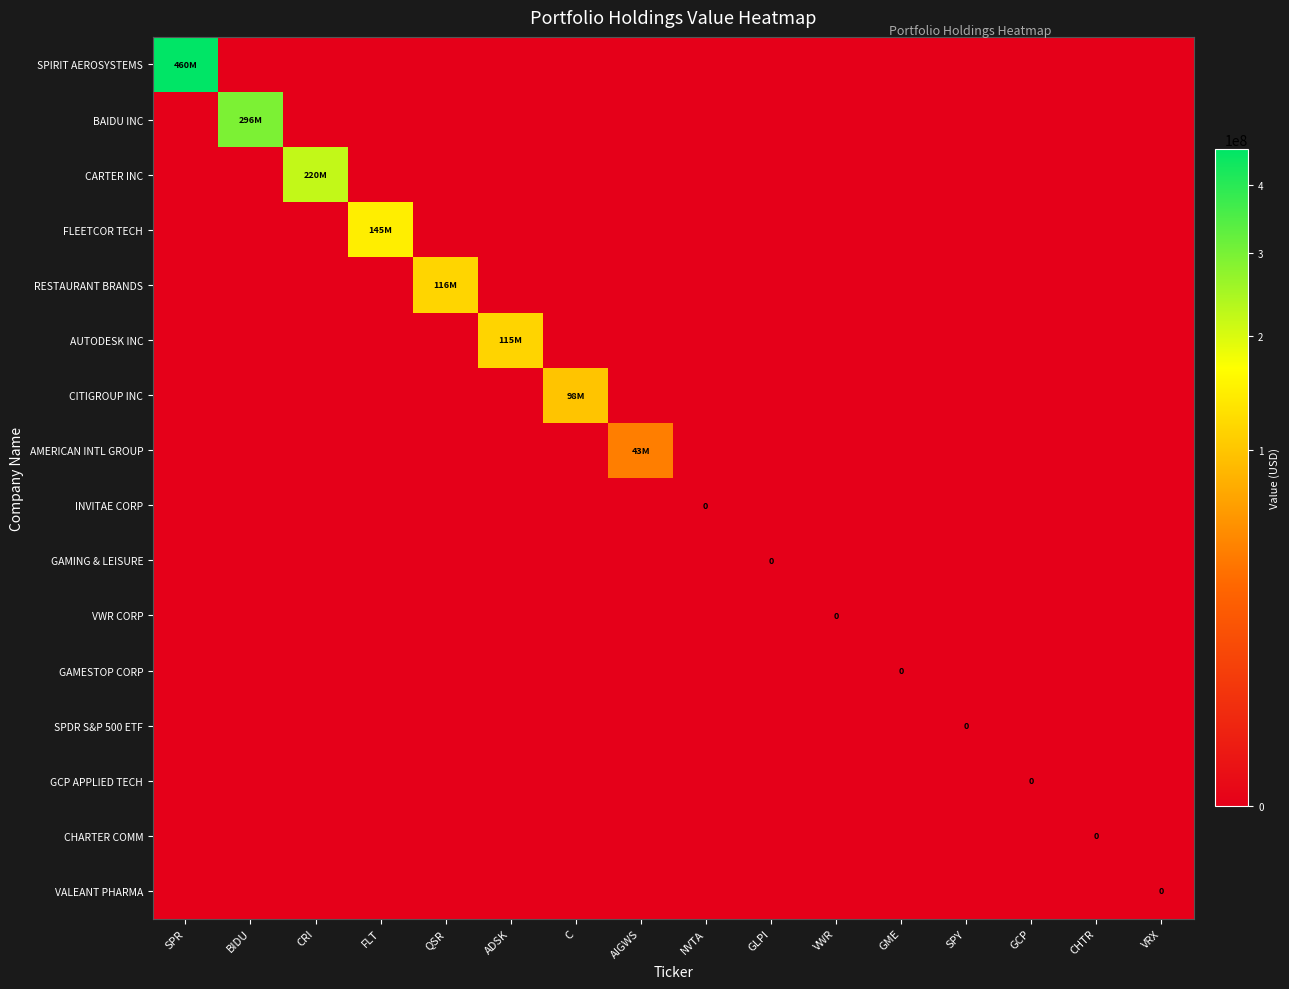

Which series has the largest total across all categories?

SPIRIT AEROSYSTEMS